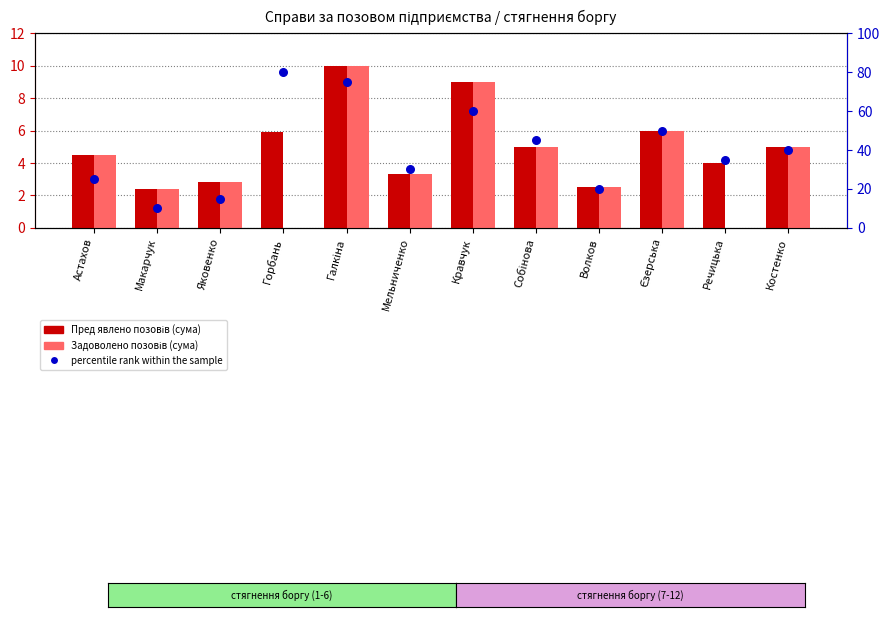

At which category is the sum across all series the highest?

Галкіна